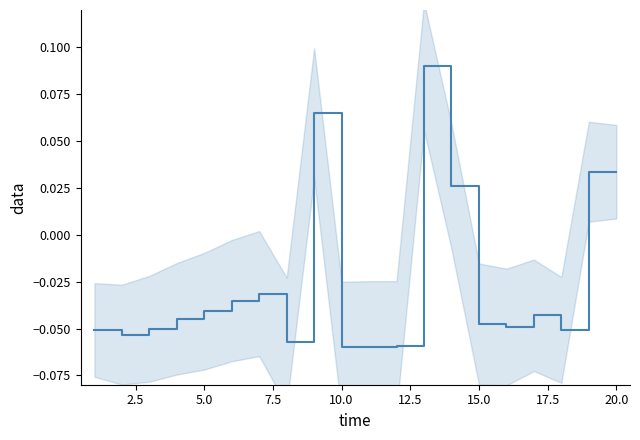

How many points are lower than both their immediate neighbors (excluding endpoints)?

5